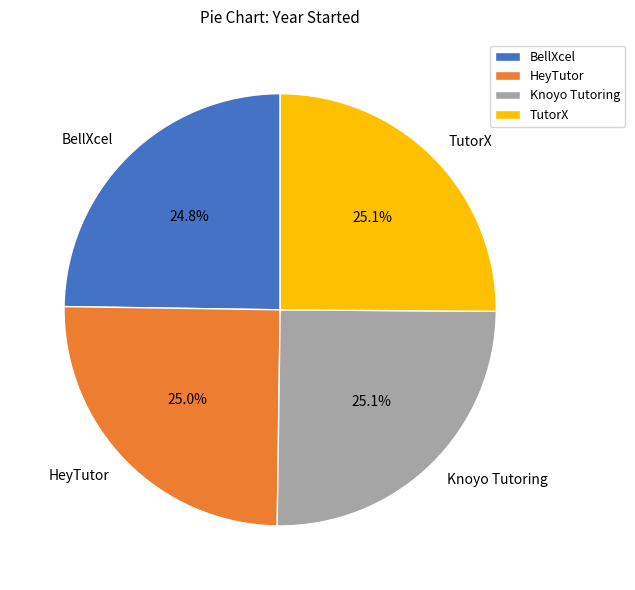

Is HeyTutor the majority of the pie?

No